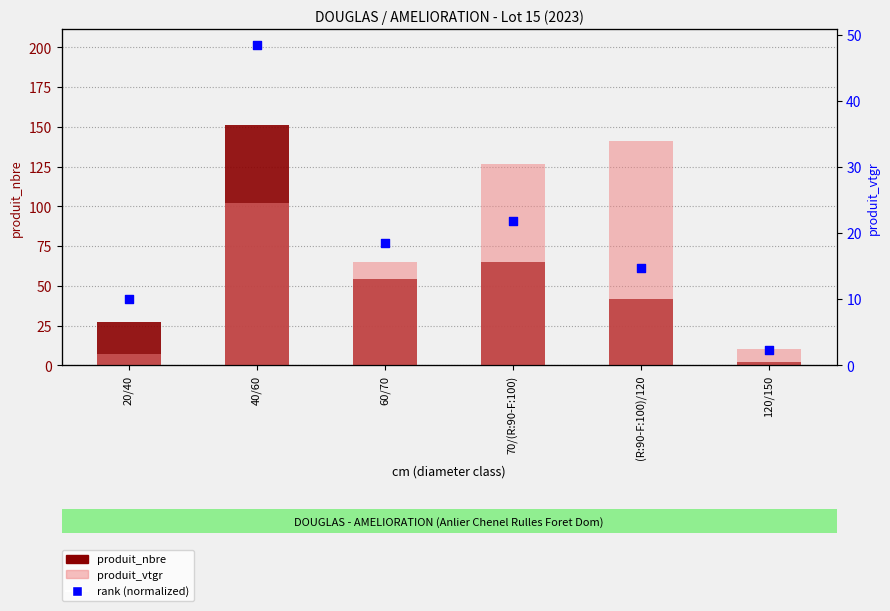

At how many categories does at least one series exceed 125?

1